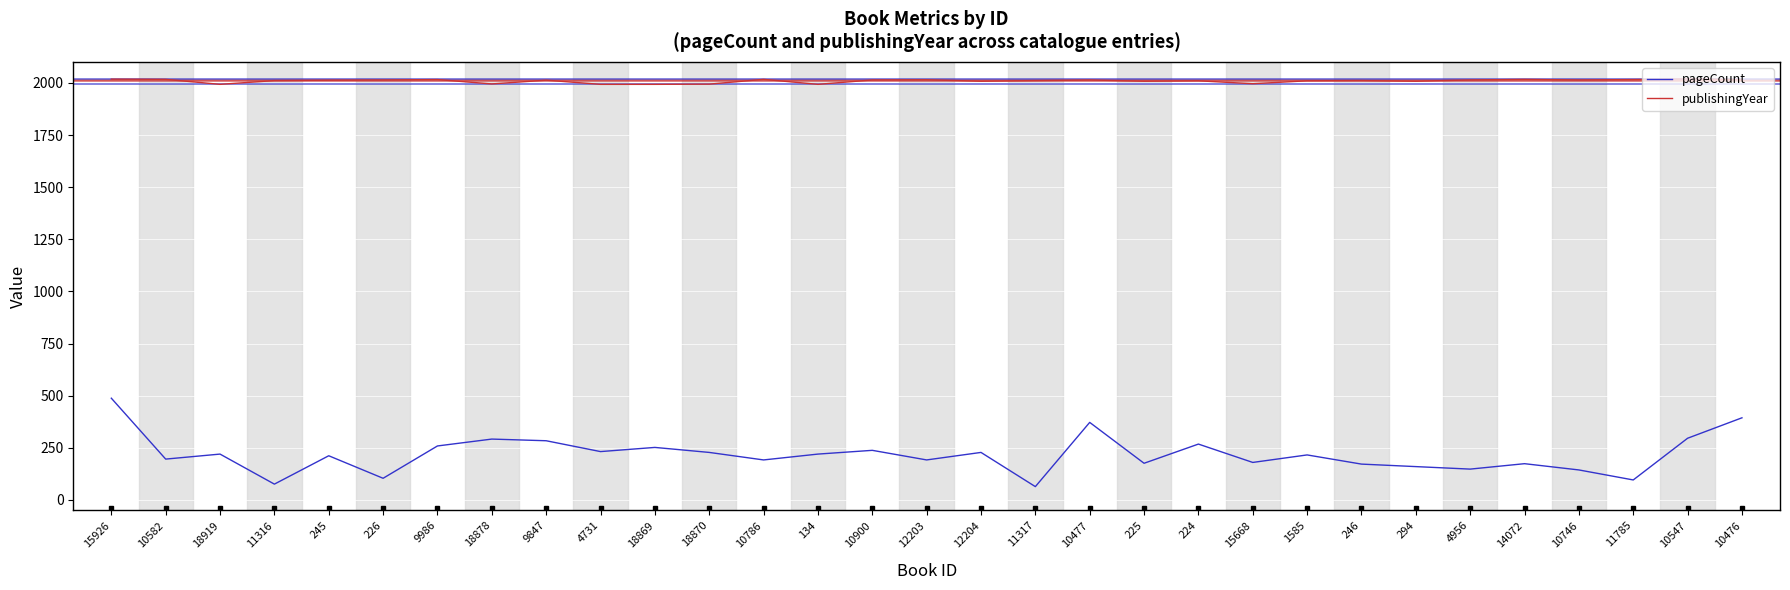

What is the smallest value displayed?

64